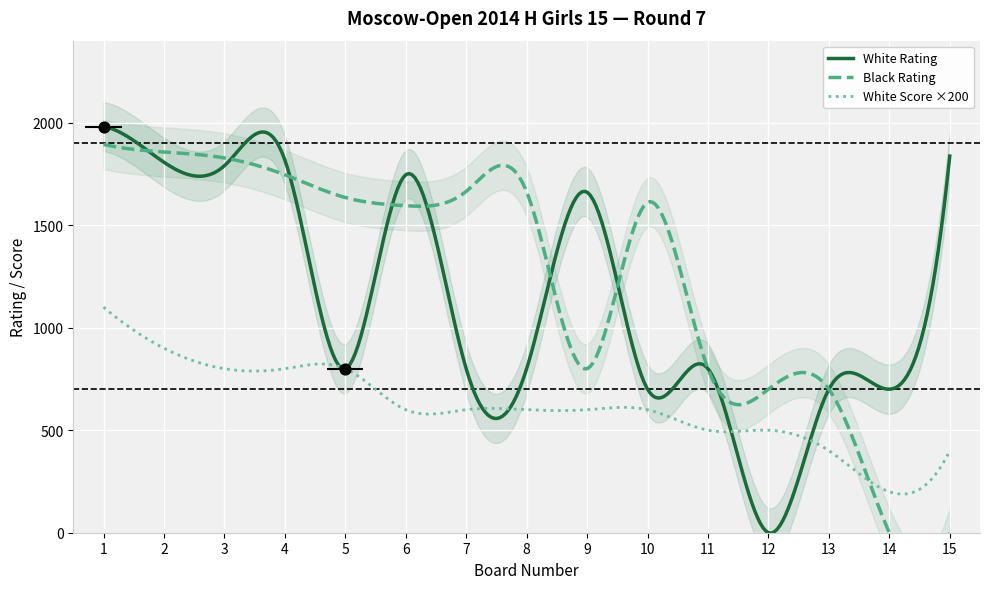

At which category is the sum across all series the highest?

1